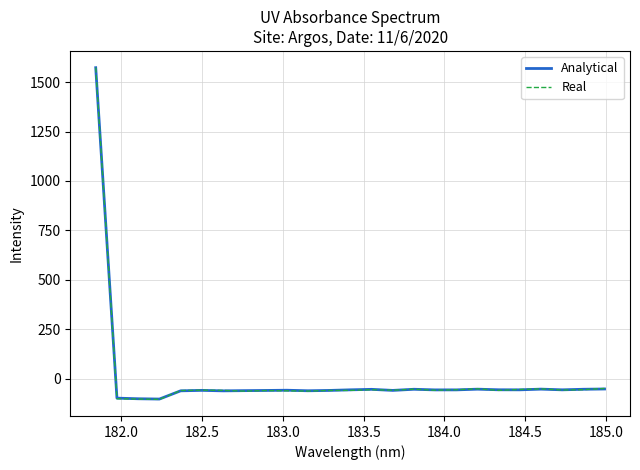

Which series has the largest range (max minus min)?

Real